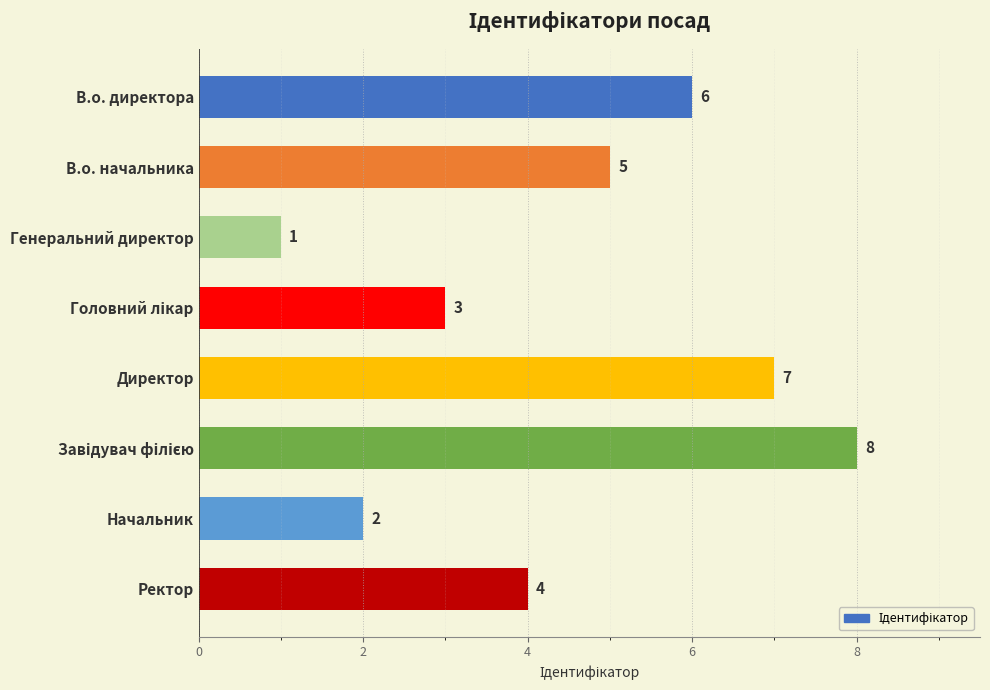

How many series are shown in this chart?

1